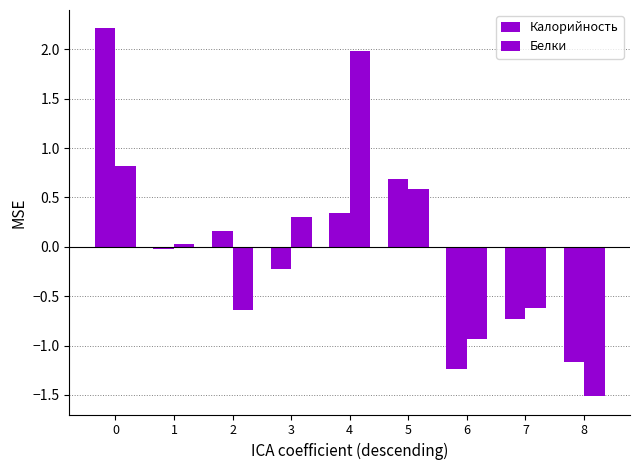

List the series in order of their overall mean, lowest first.

Калорийность, Белки